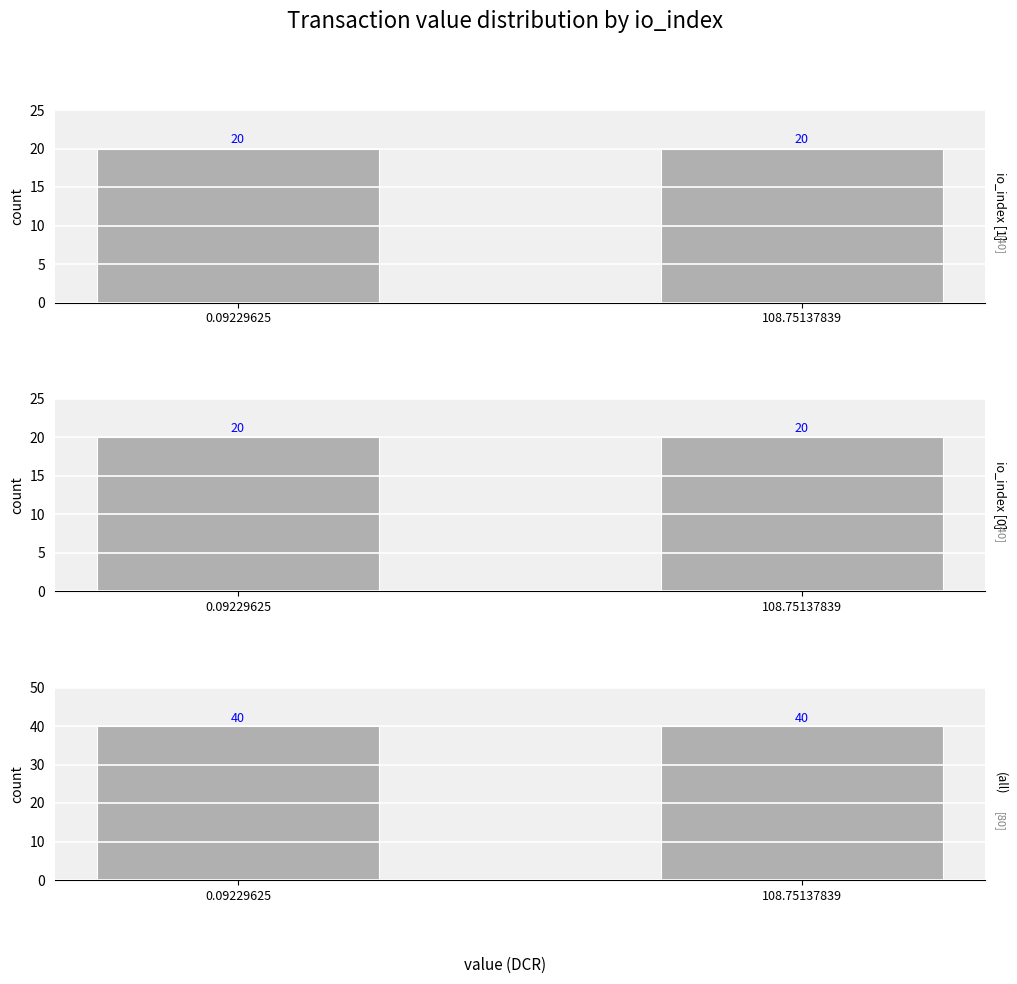

What is the greatest value displayed?

40